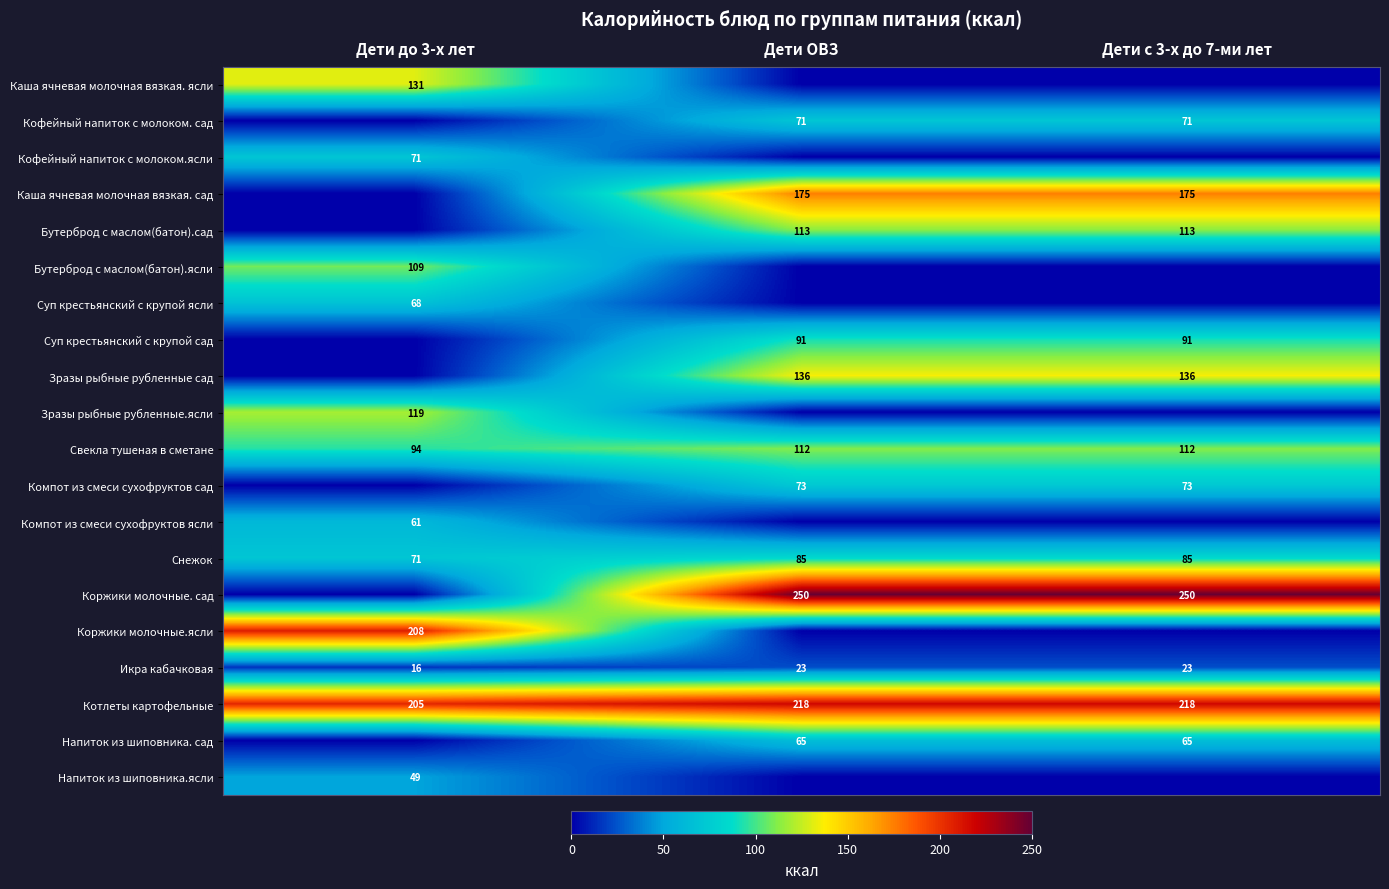

Count the Икра кабачковая values in the range 16 to 23.

3